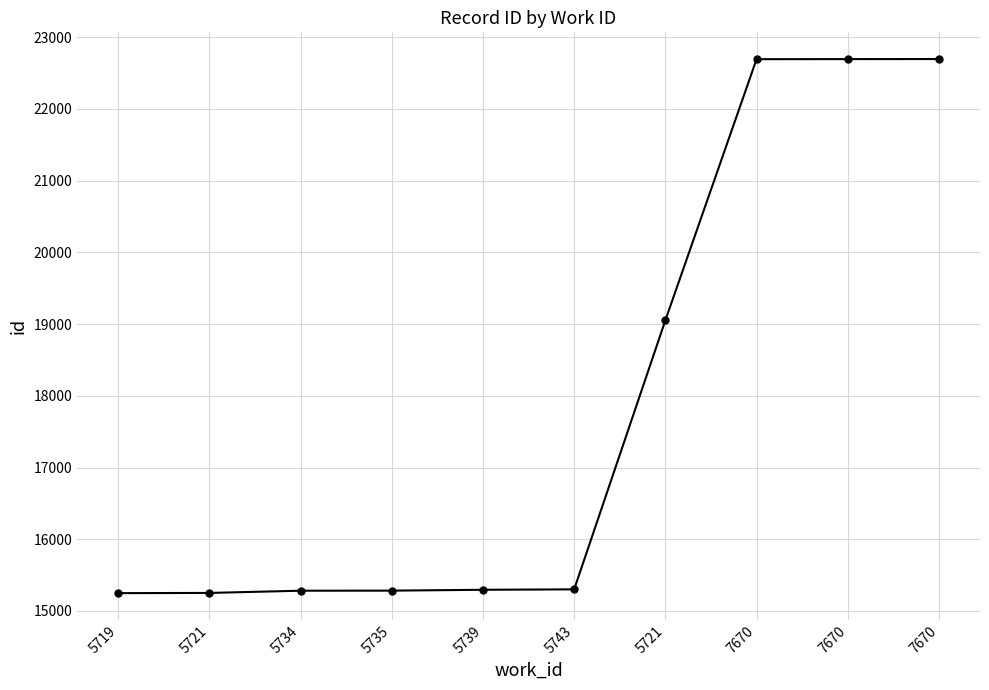

True or false: the data shows 8082 at 7670.

False